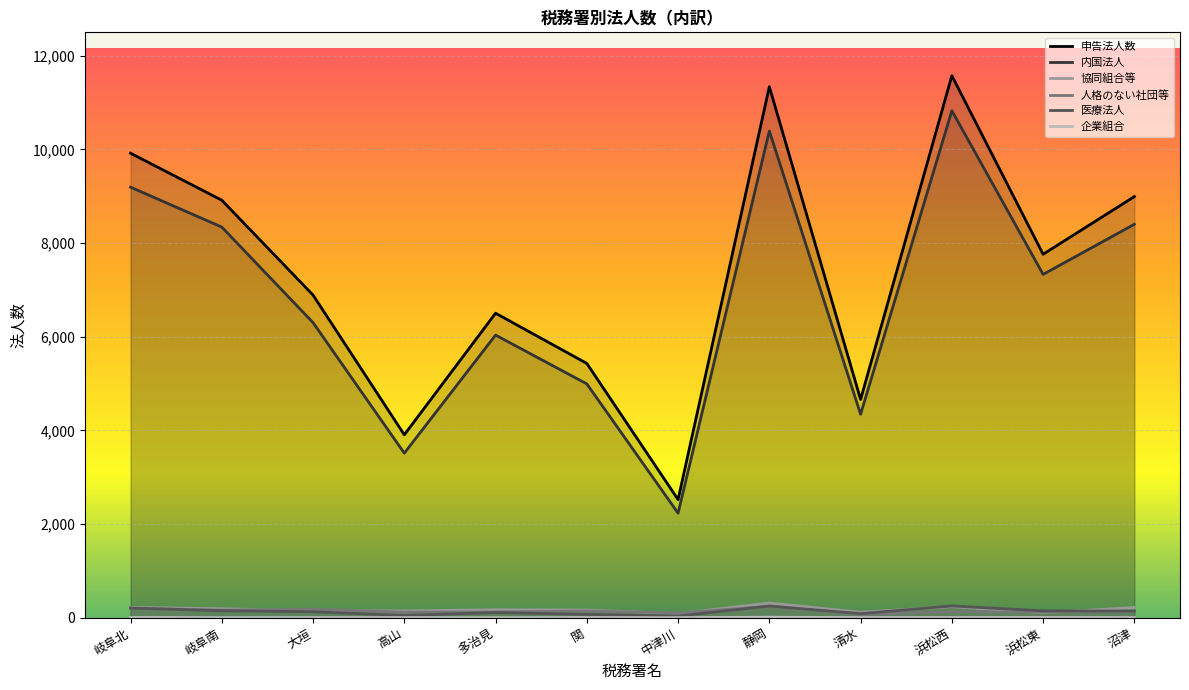

True or false: 企業組合 and 内国法人 cross at least once.

False